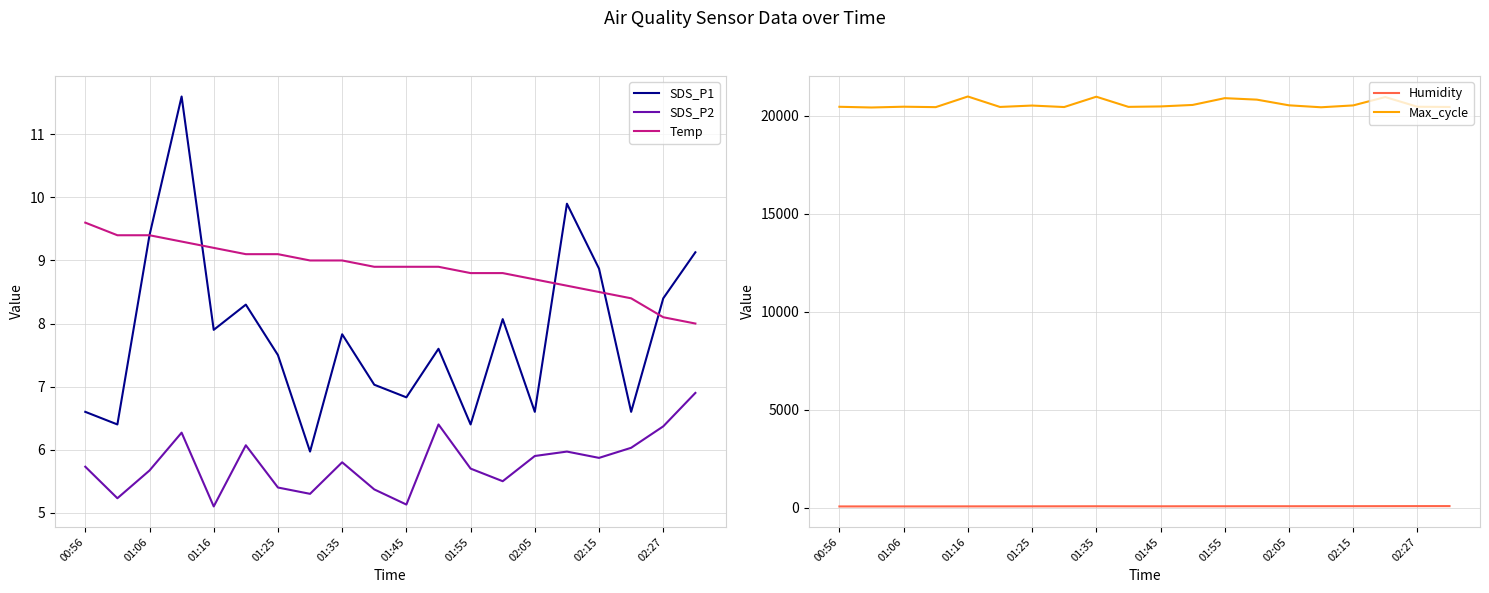

True or false: Max_cycle and Humidity cross at least once.

False